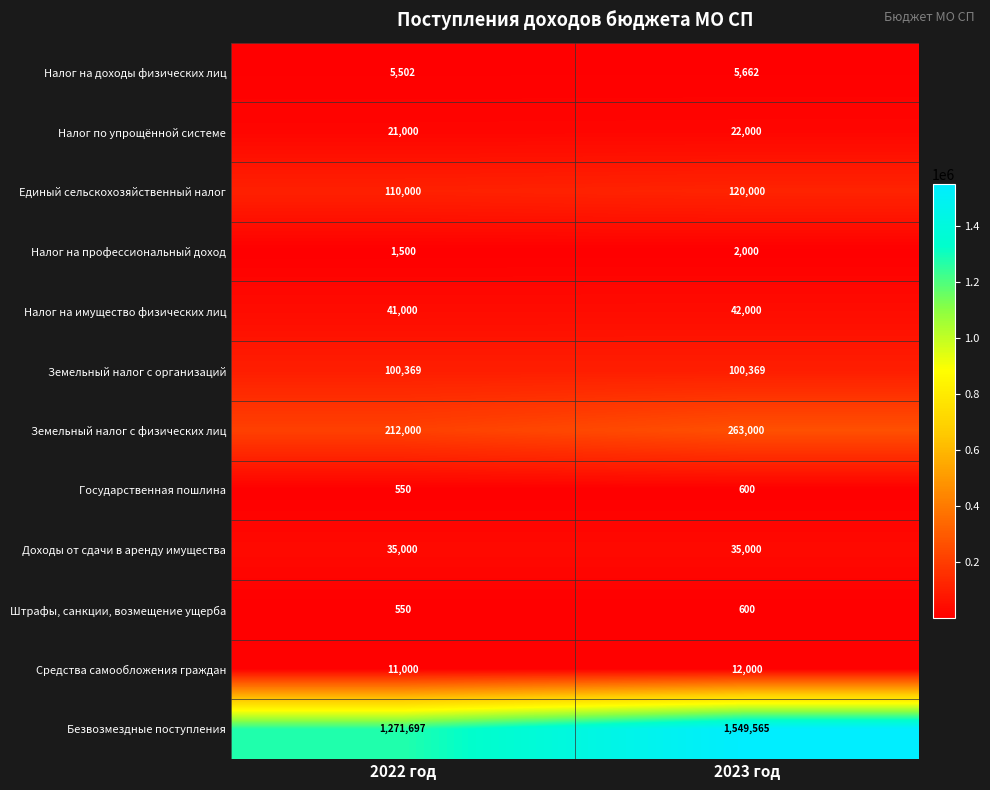

At which label does Налог на имущество физических лиц reach its minimum?

2022 год